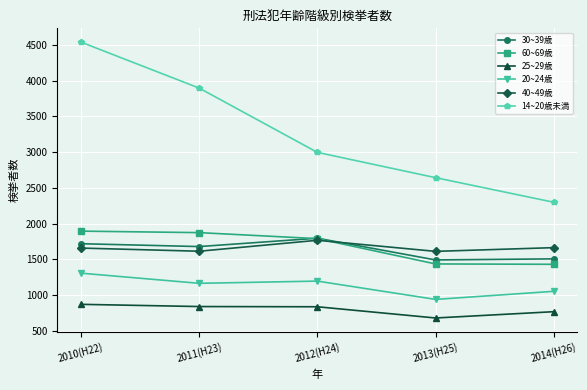

What is the spread (max minus min) of values at 2010(H22)?

3668